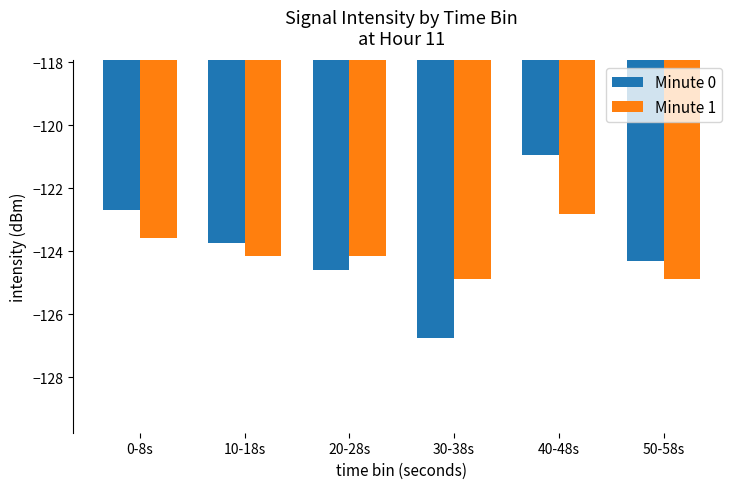

What is the label of the 5th bar from the right?

10-18s